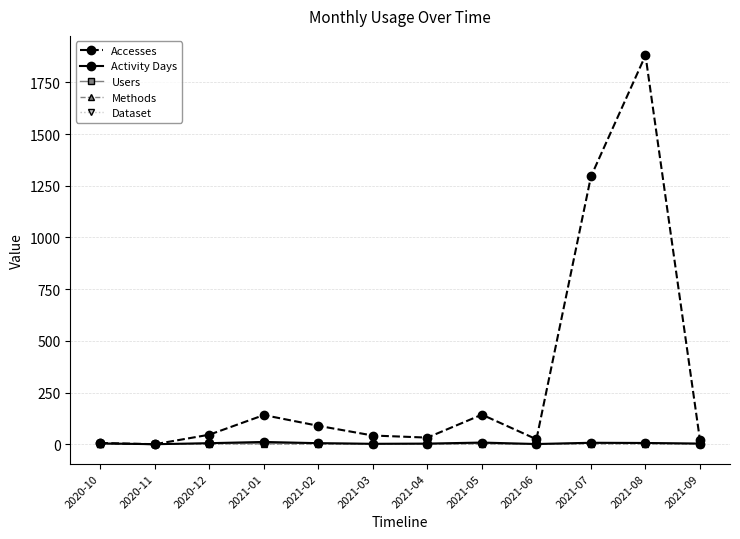

Which series has the largest range (max minus min)?

Accesses